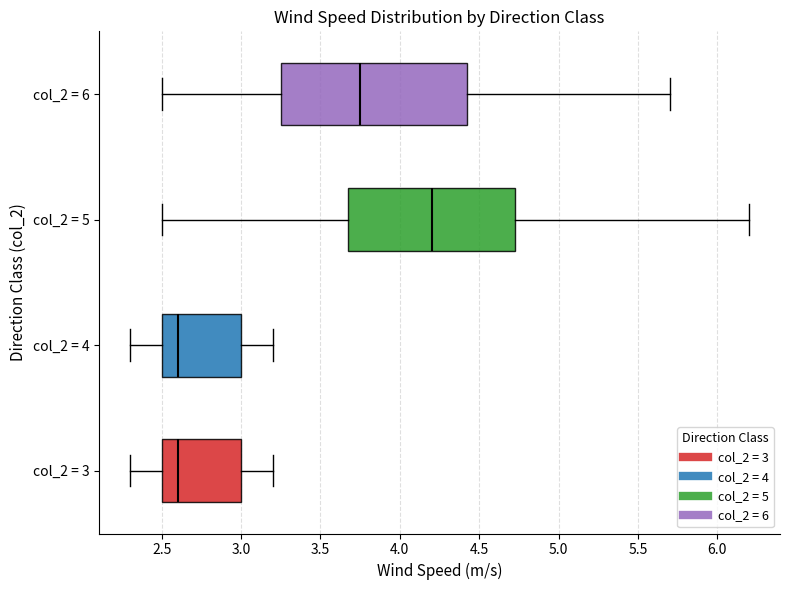

Reading bottom to top, transcribe this box plot: for each box, give where its median line is, the range the box spans, and where its two whiskers end, as read against the x-axis. The values are not printed on the chart, so give them approximately, as read against the axis.

col_2 = 3: median 2.60, box 2.50 to 3.00, whiskers 2.30 to 3.20
col_2 = 4: median 2.60, box 2.50 to 3.00, whiskers 2.30 to 3.20
col_2 = 5: median 4.20, box 3.70 to 4.75, whiskers 2.50 to 6.20
col_2 = 6: median 3.75, box 3.25 to 4.45, whiskers 2.50 to 5.70